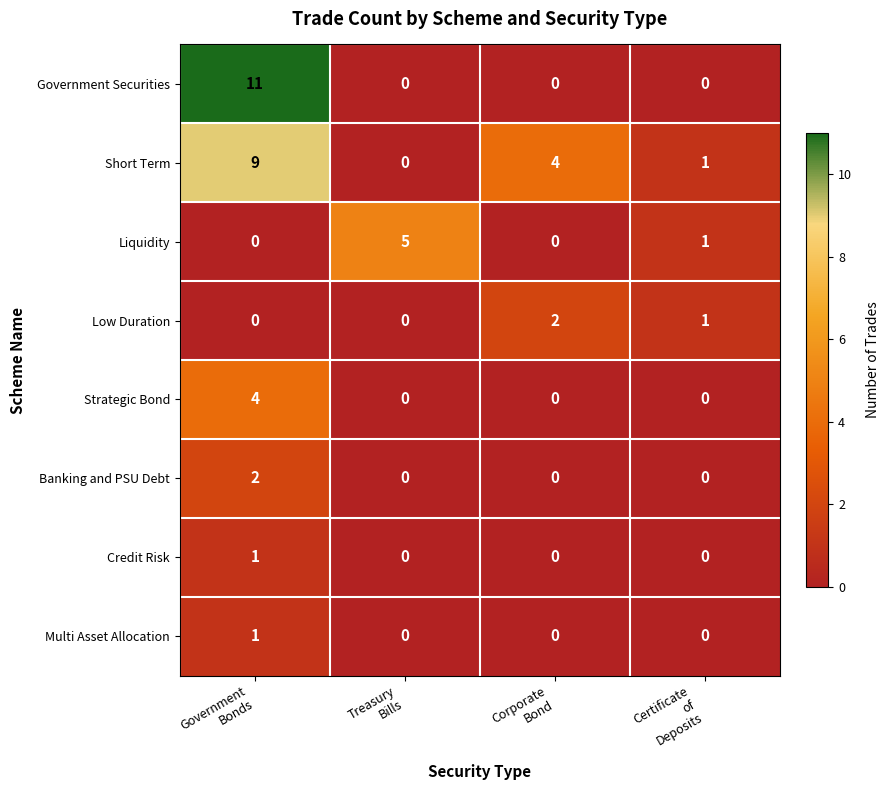

Count the Multi Asset Allocation values in the range 0 to 1.

4